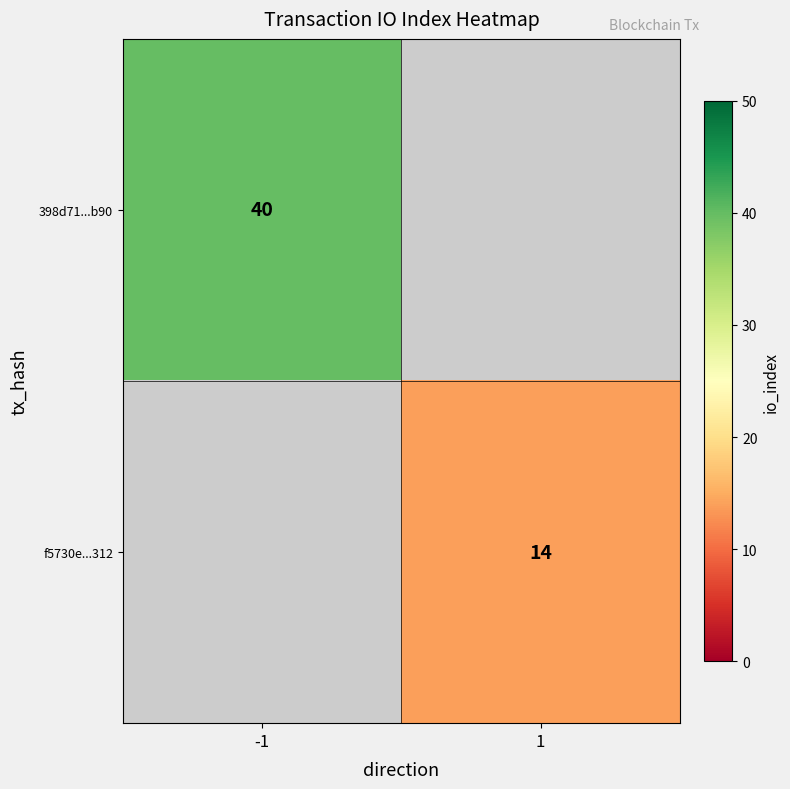

The 398d71...b90 series shows 40 at -1. True or false?

True